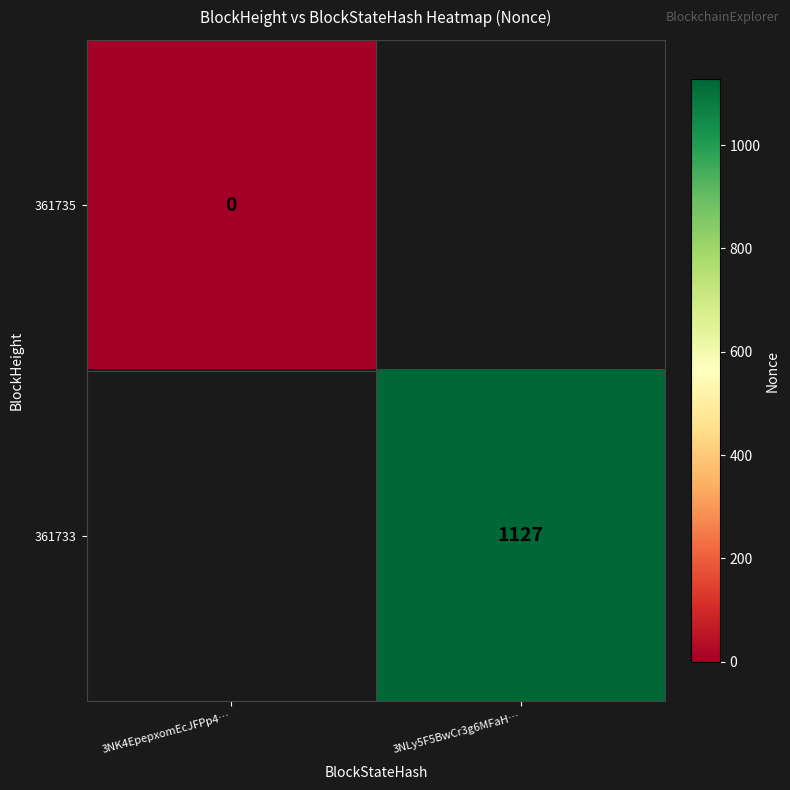

The value of 361733 at 3NLy5F5BwCr3g6MFaH… is 1127. True or false?

True